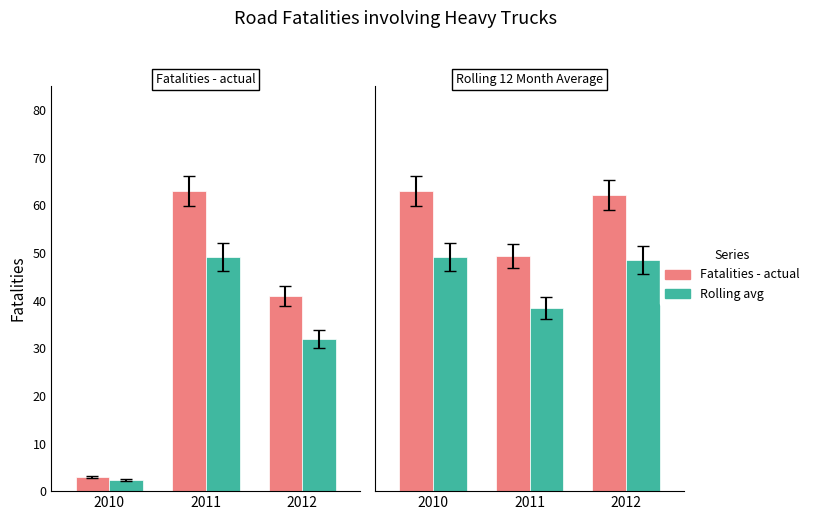

List the series in order of their overall mean, highest first.

Fatalities - actual, Rolling 12 month avg